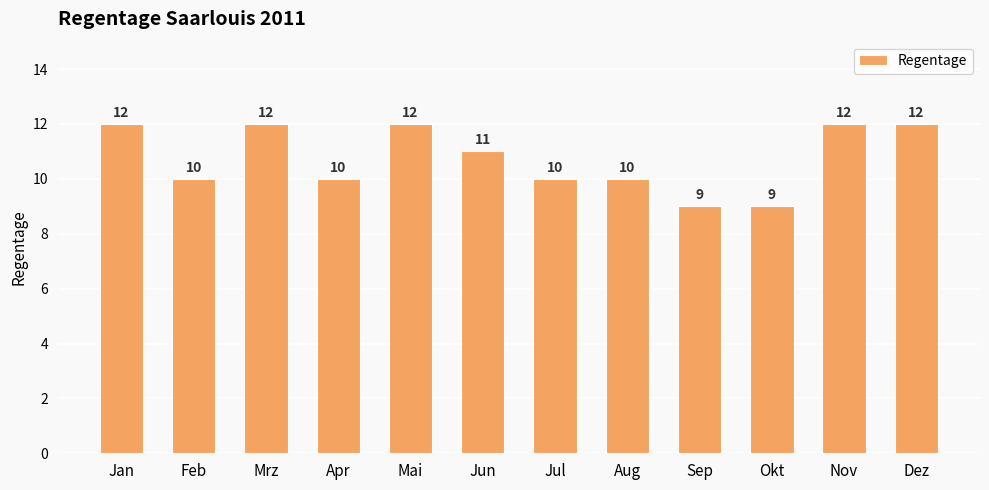

At which label does the data first exceed 11?

Jan